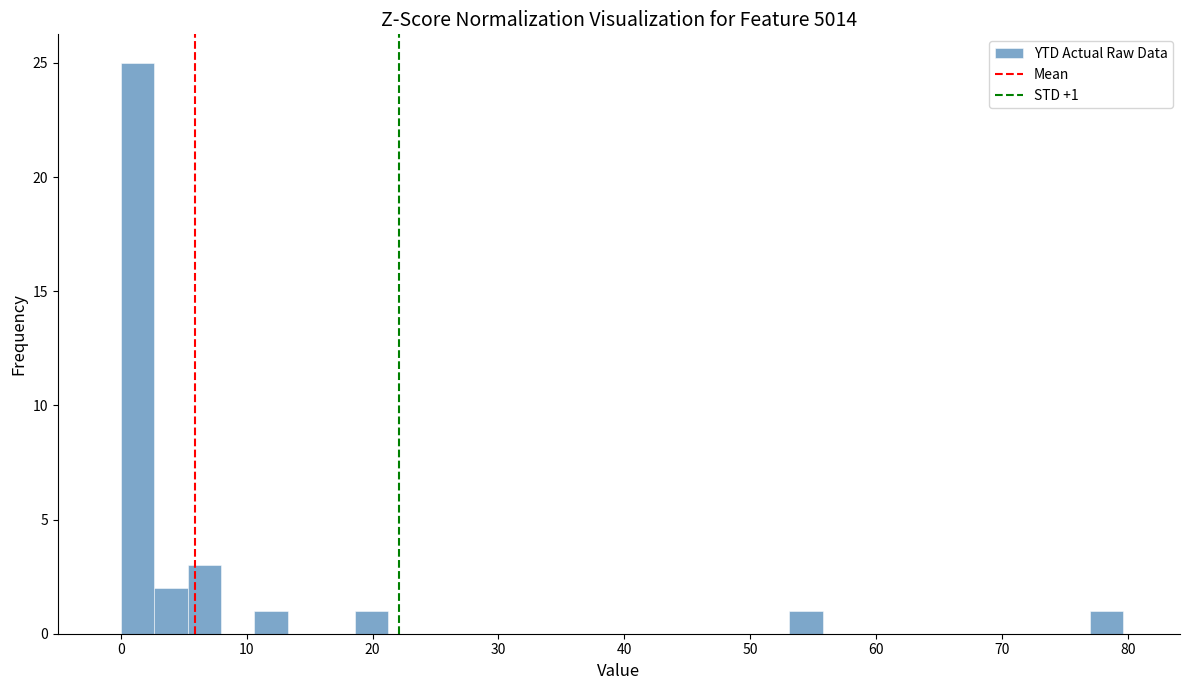

Around what value on the x-axis is the tallest bar? Give the approximate position of its centre, as read against the axis.

1